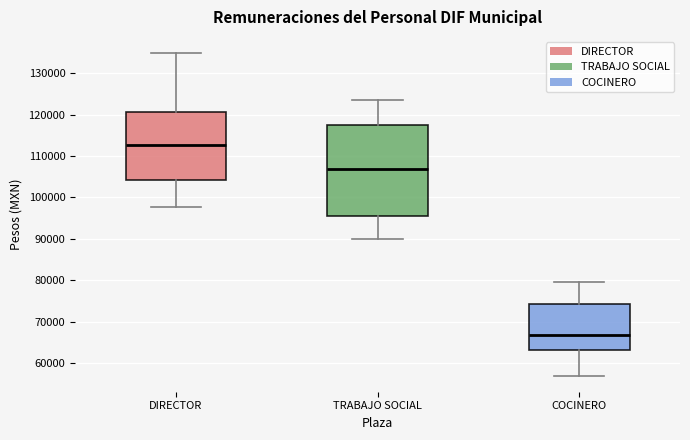

Which box has the lowest median line?

COCINERO